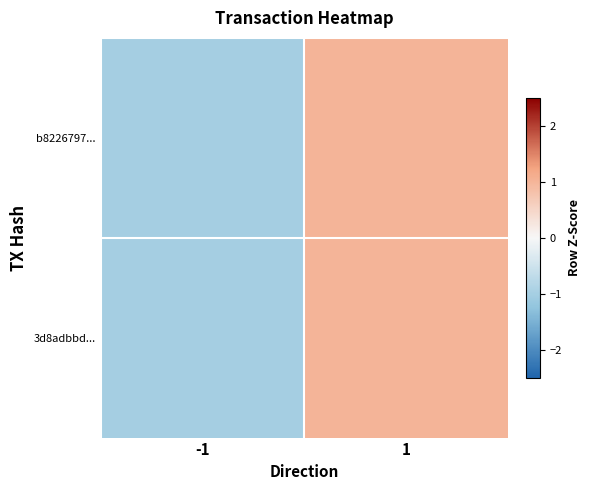

What is the smallest value displayed?

-1